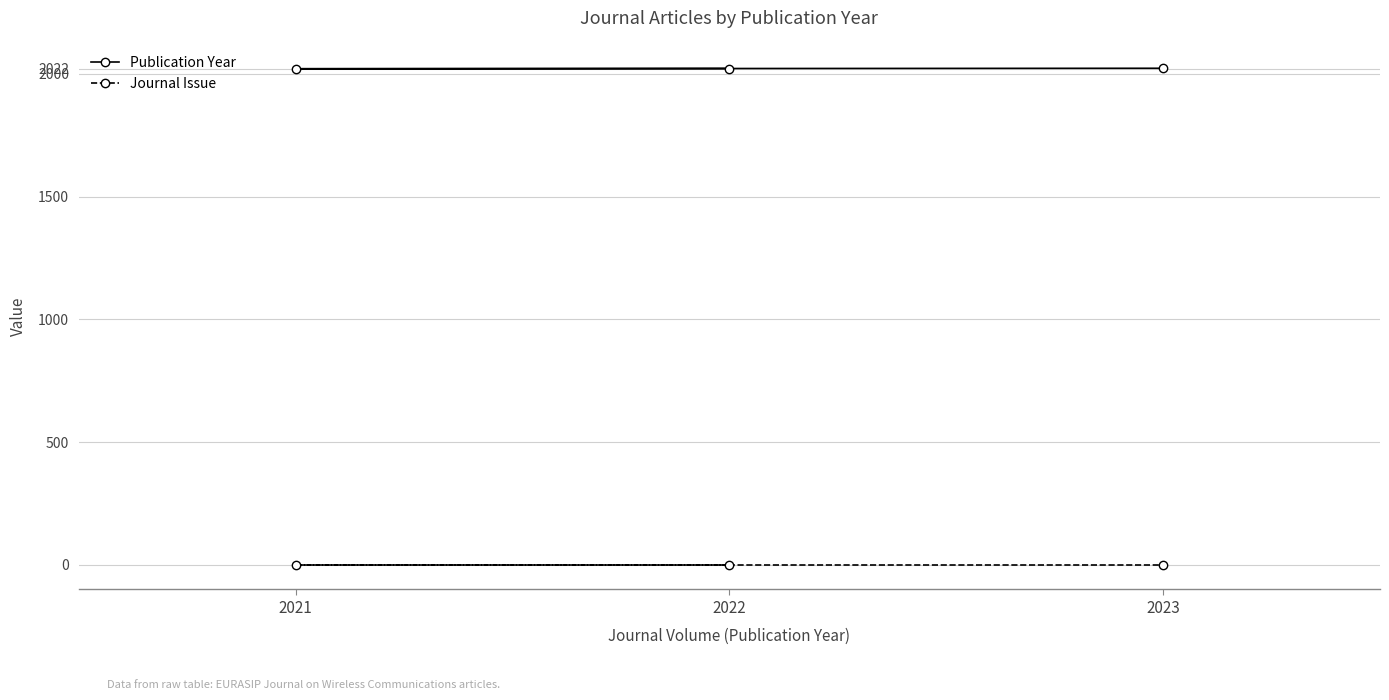

At how many categories does at least one series exceed 1199?

3